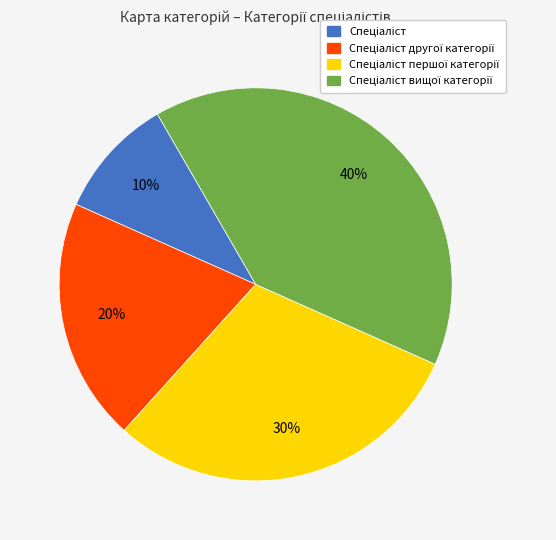

Does any single category account for the majority?

No